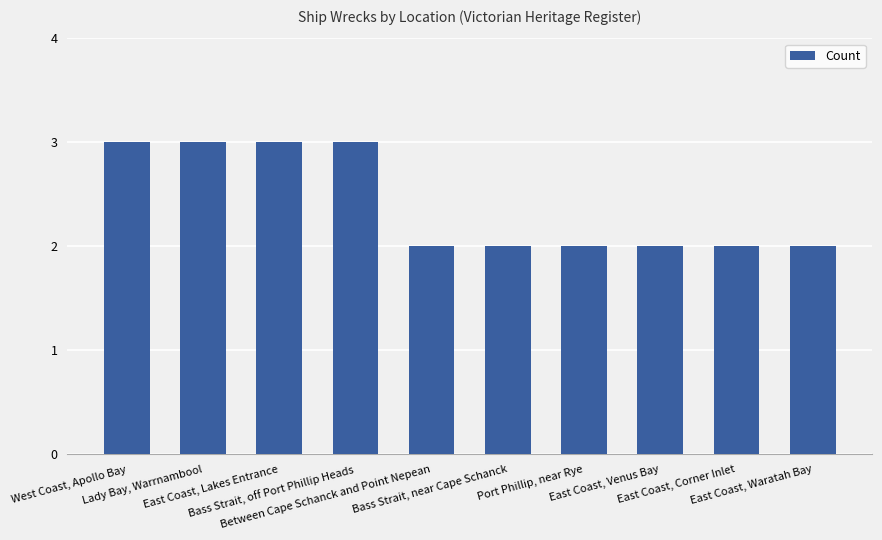

The value at East Coast, Lakes Entrance is 3. True or false?

True